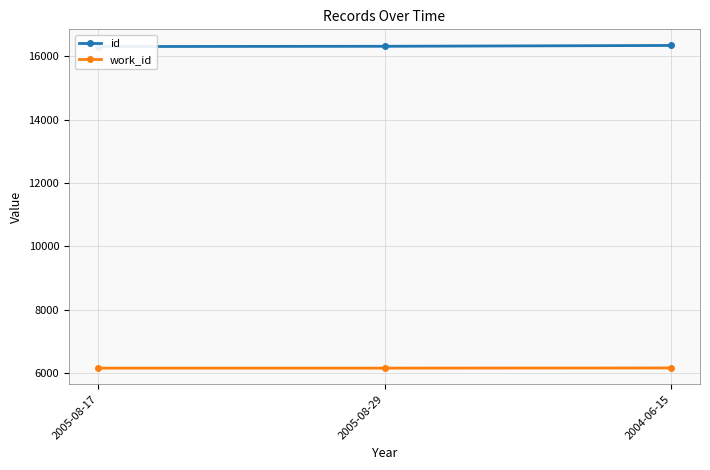

Which series has the largest range (max minus min)?

id